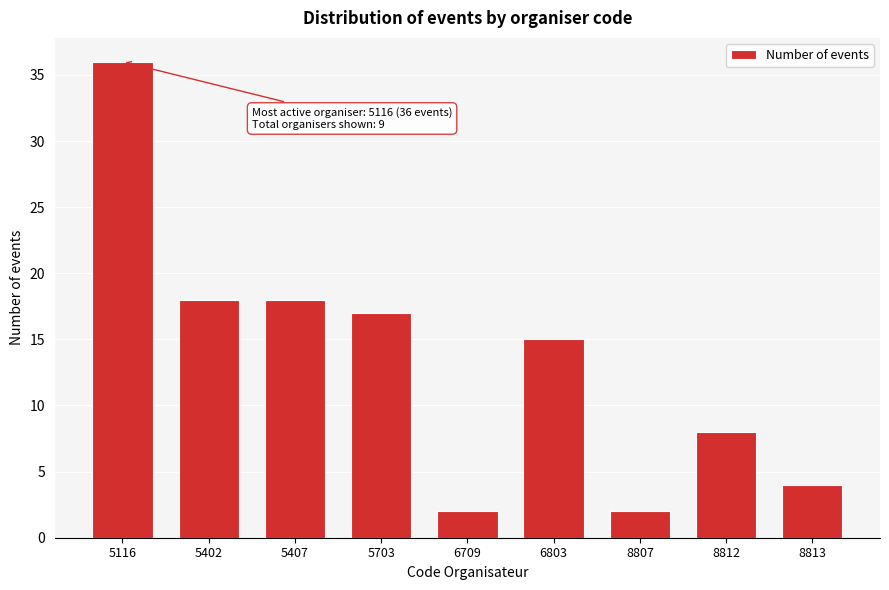

Reading left to right, what are all the values shown in this chart?

5116=36	5402=18	5407=18	5703=17	6709=2	6803=15	8807=2	8812=8	8813=4